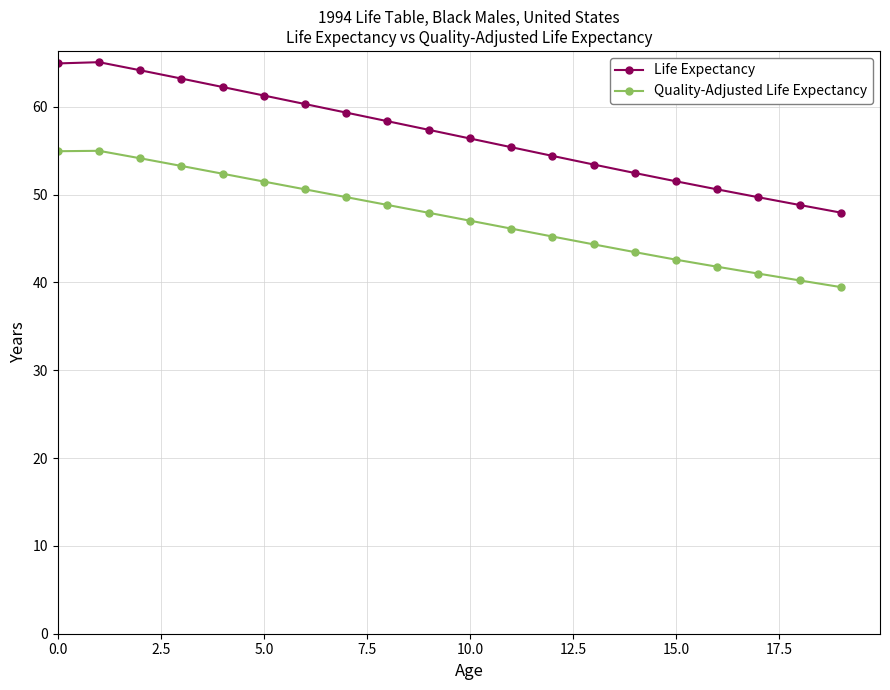

Does the chart have visible grid lines?

Yes